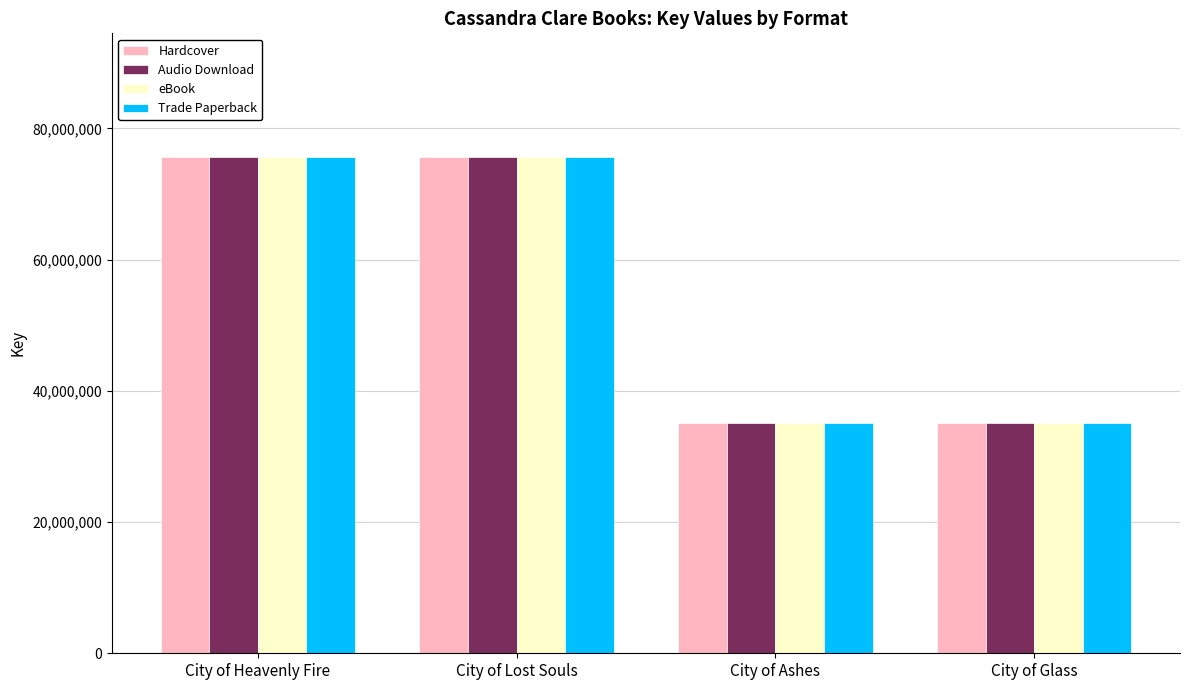

Read the Audio Download value at City of Glass, to the nearest 100.

35027100